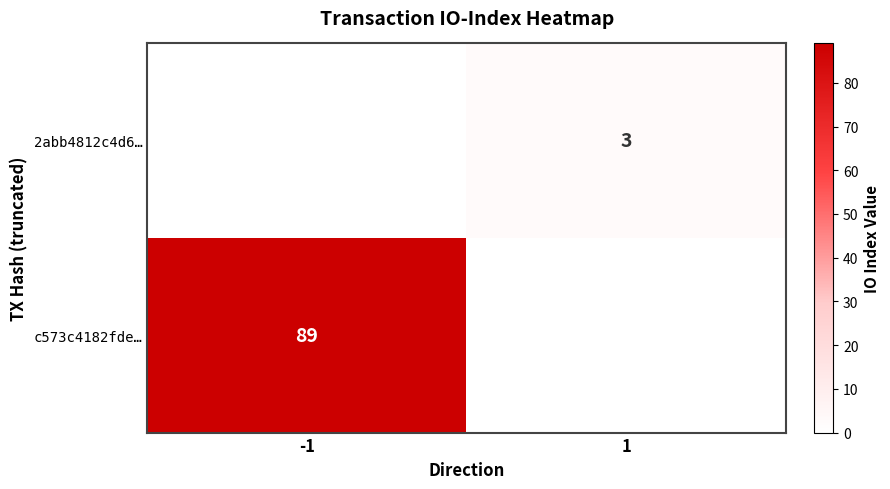

True or false: 2abb4812c4d6… has a value of 1 at 1.

False